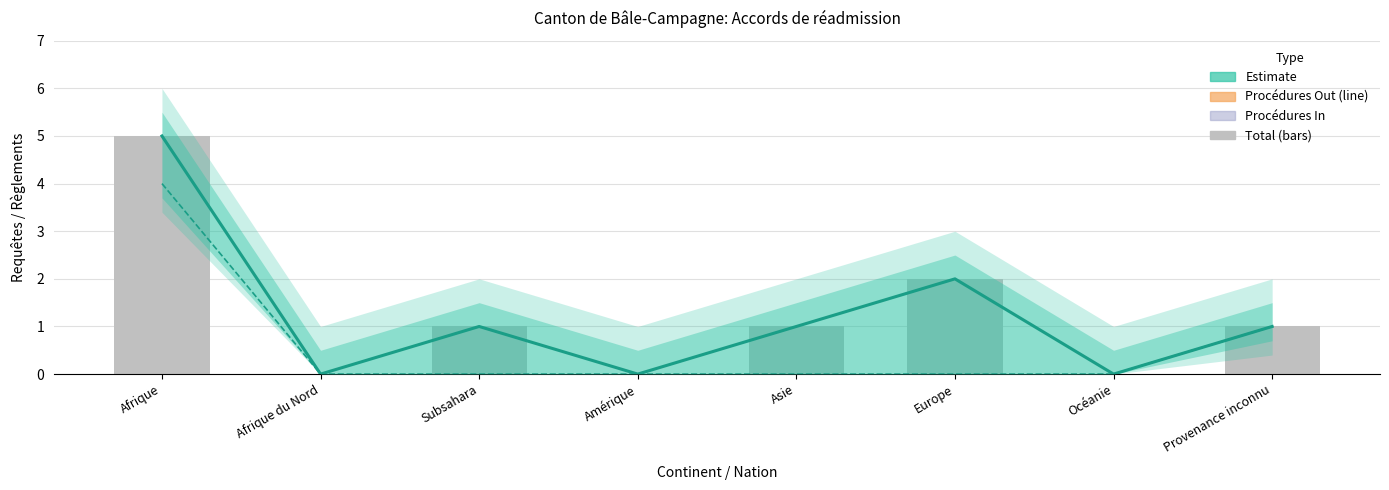

What is the greatest value displayed?

5